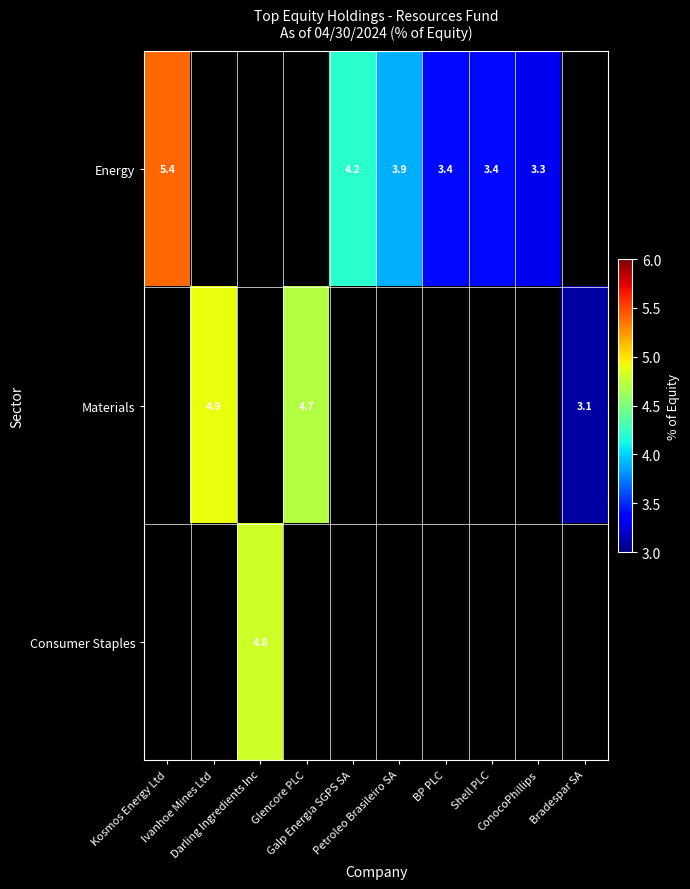

How many data points in Energy are less than 5?

5